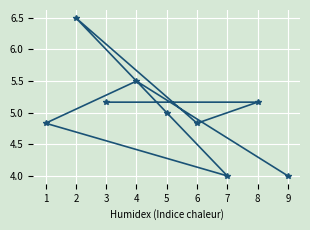

How many data points are less than 5?

4